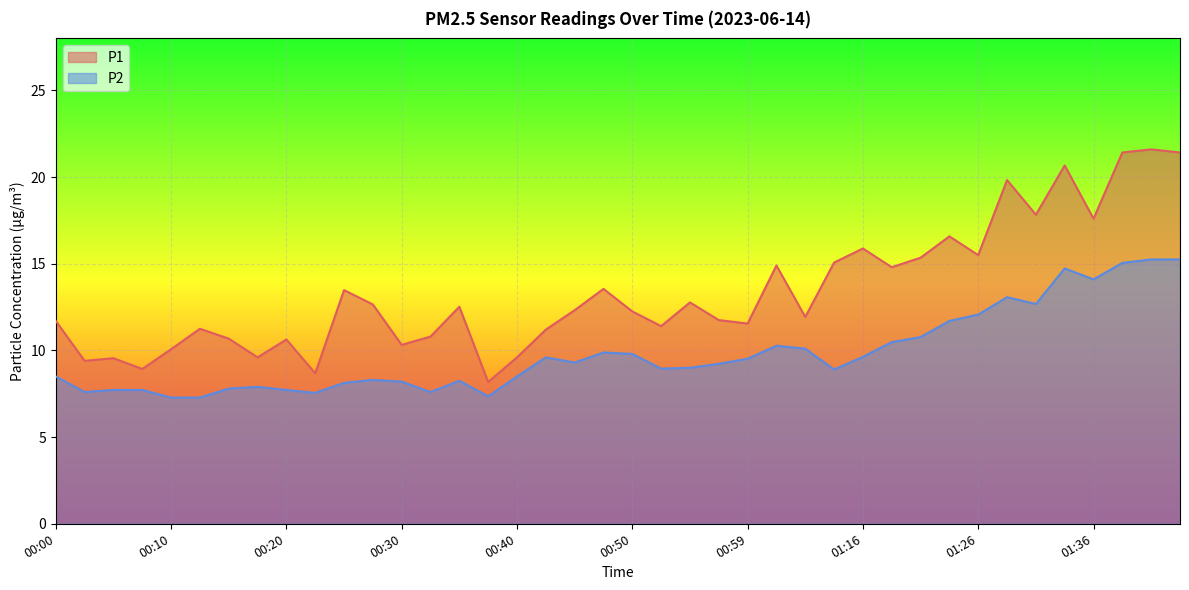

Does the chart display data point markers on the line(s)?

No